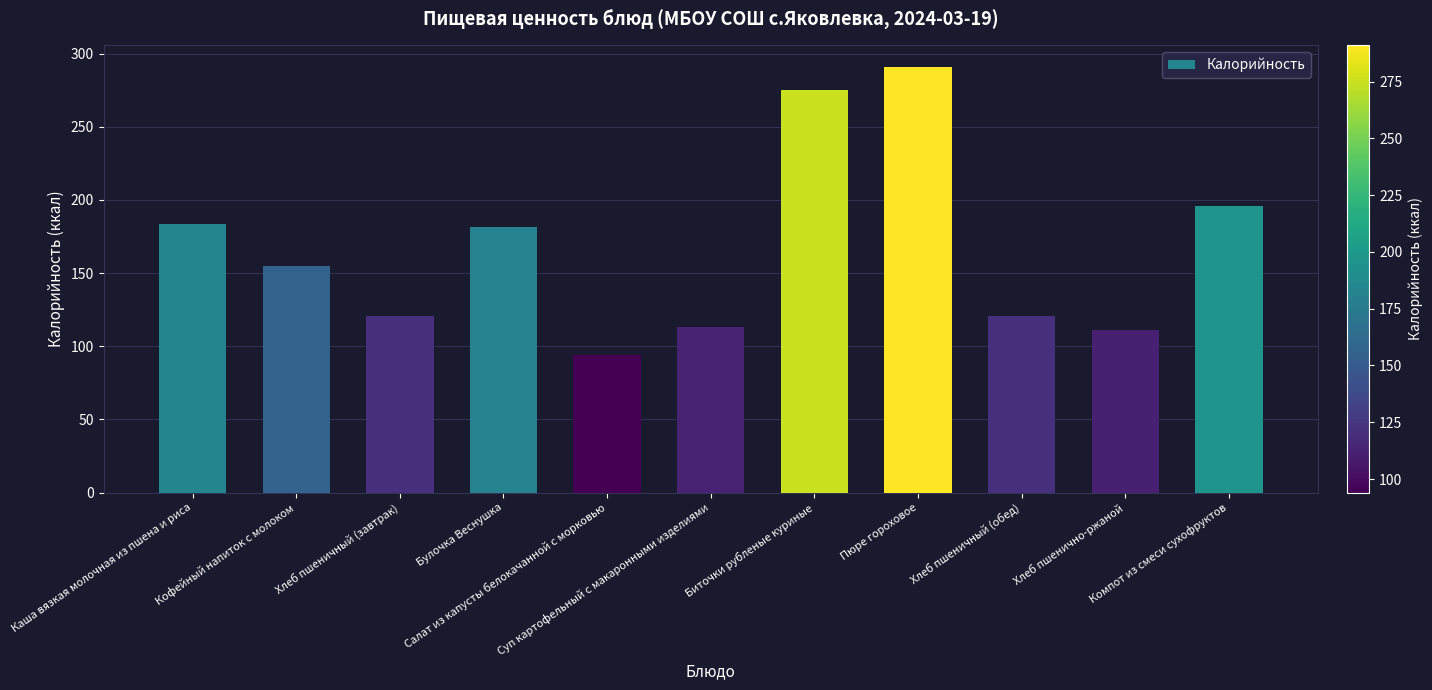

What is the label of the 4th bar from the left?

Булочка Веснушка